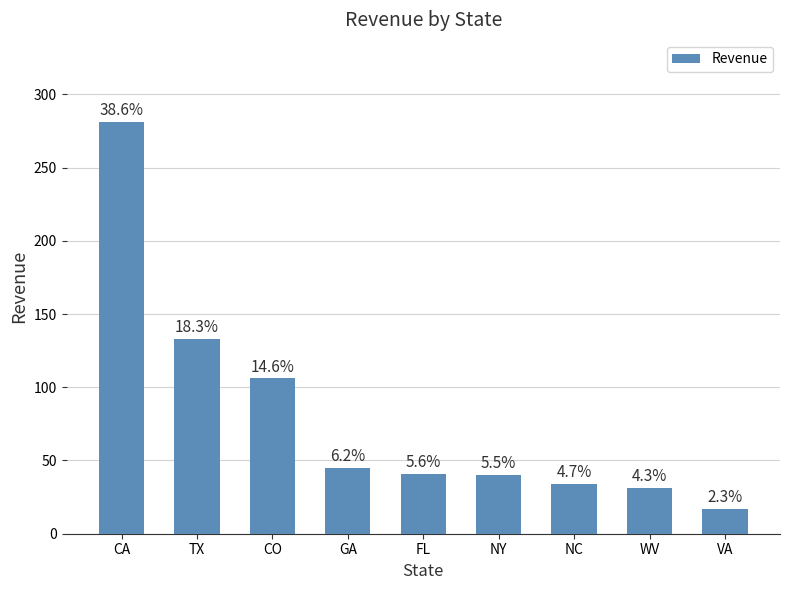

What is the difference between the second highest and second lowest values?

102